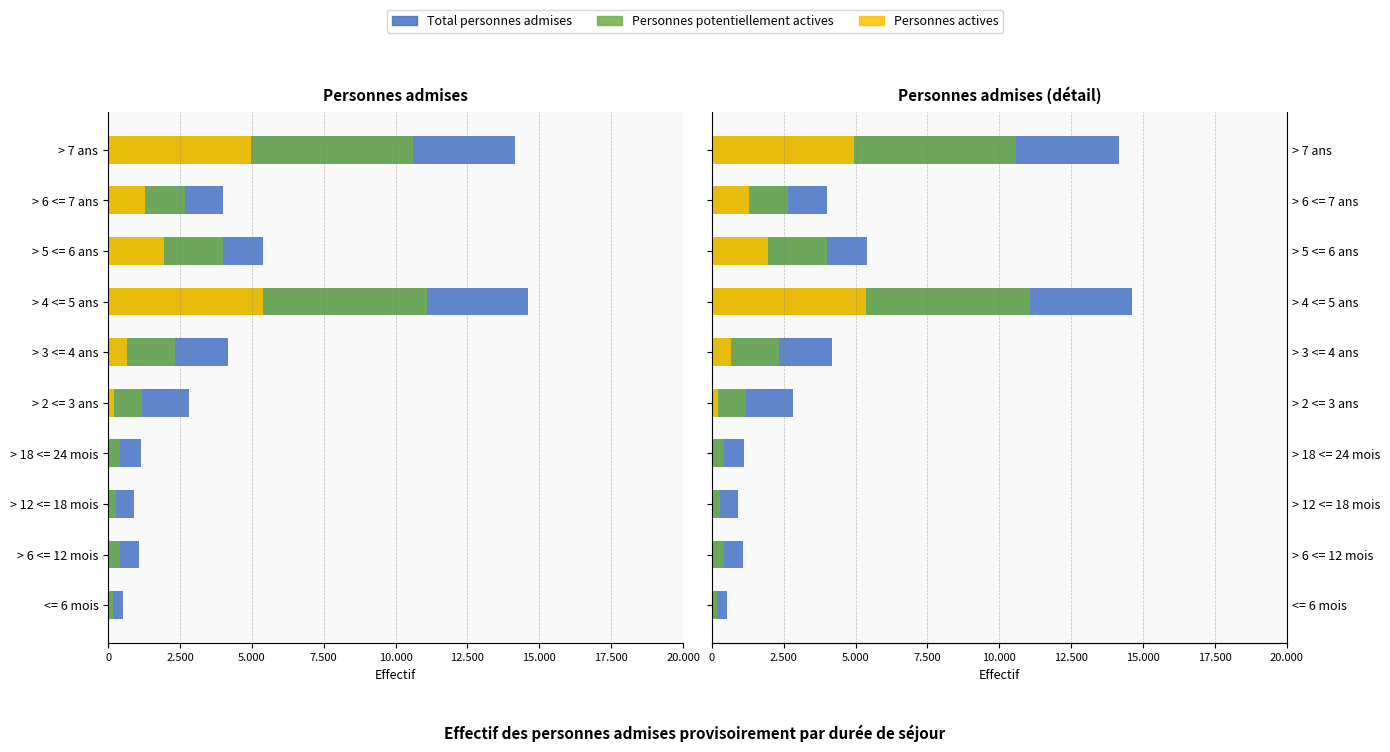

The Personnes actives series shows 10 at > 12 <= 18 mois. True or false?

False